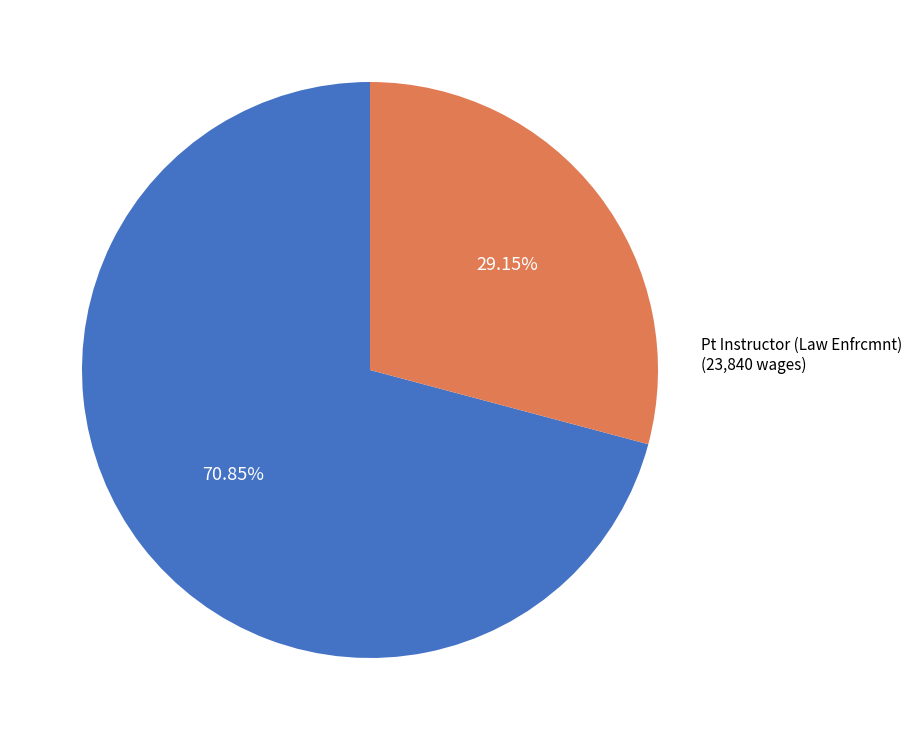

Does any single category account for the majority?

Yes